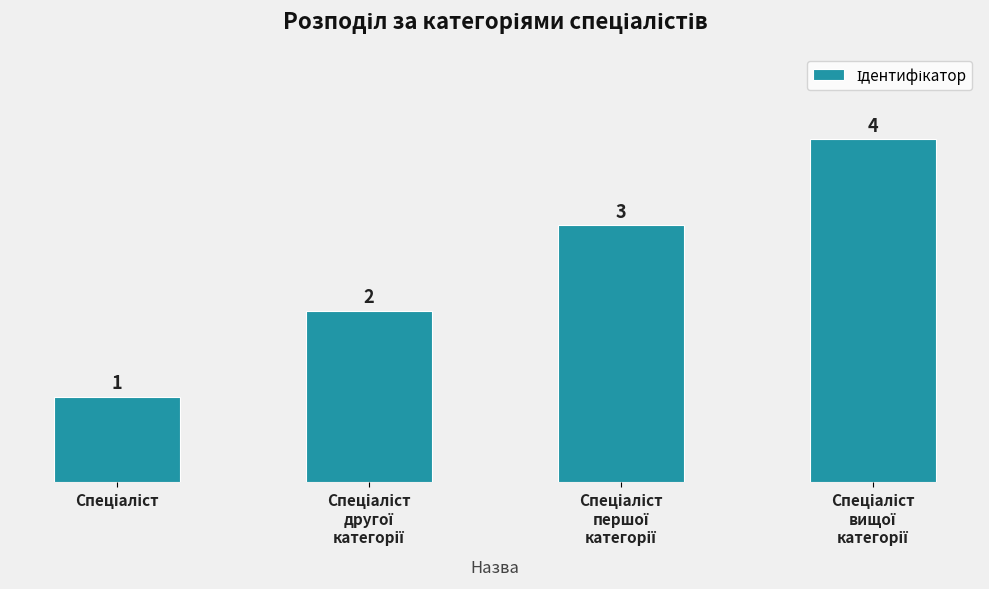

What is the maximum value shown in the chart?

4